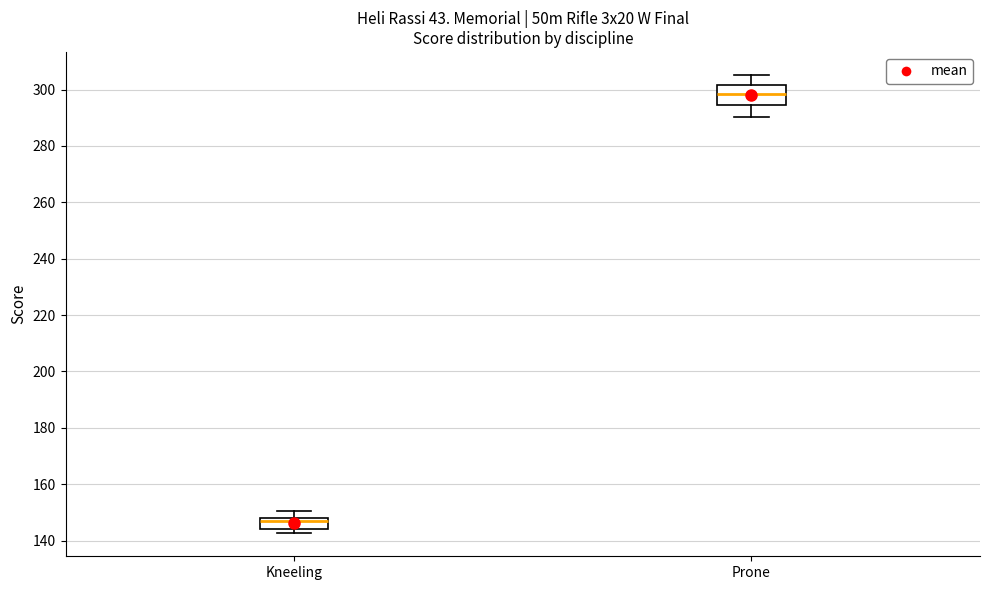

Comparing the boxes themselves (not the whiskers), which one is the tallest?

Prone